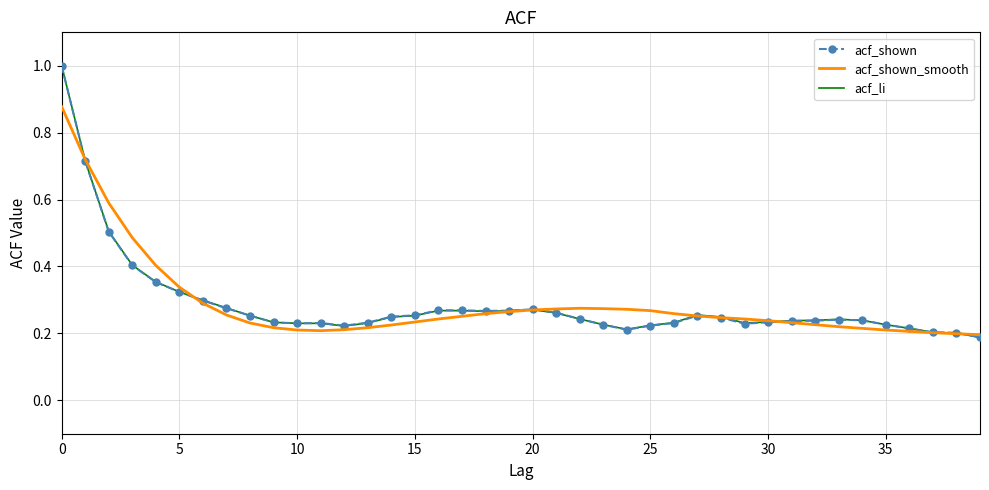

List the series in order of their overall mean, lowest first.

acf_shown, acf_li, acf_shown_smooth